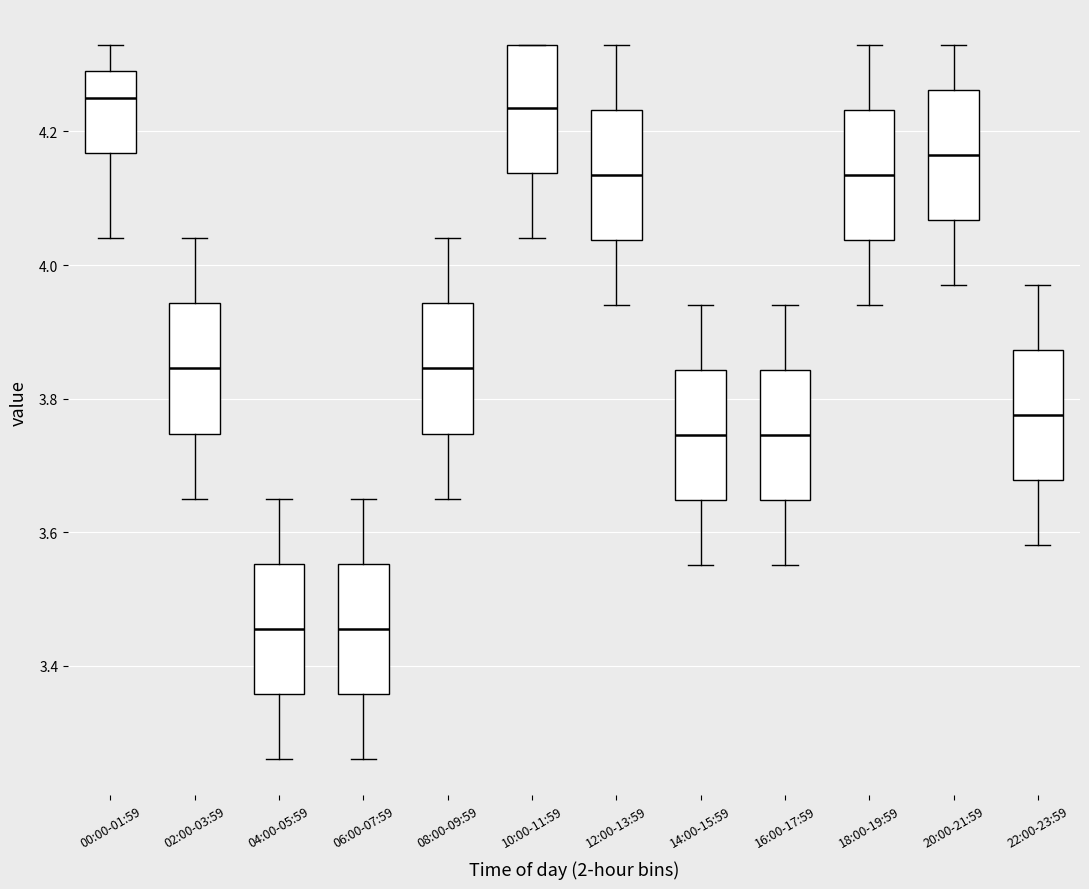

Reading left to right, read every box against the y-axis: the position of its median line, the range the box covers, and the ends of its whiskers. The values are not printed on the chart, so give them approximately, as read against the axis.

00:00-01:59: median 4.26, box 4.16 to 4.30, whiskers 4.04 to 4.34
02:00-03:59: median 3.84, box 3.74 to 3.94, whiskers 3.66 to 4.04
04:00-05:59: median 3.46, box 3.36 to 3.56, whiskers 3.26 to 3.66
06:00-07:59: median 3.46, box 3.36 to 3.56, whiskers 3.26 to 3.66
08:00-09:59: median 3.84, box 3.74 to 3.94, whiskers 3.66 to 4.04
10:00-11:59: median 4.24, box 4.14 to 4.34, whiskers 4.04 to 4.34
12:00-13:59: median 4.14, box 4.04 to 4.24, whiskers 3.94 to 4.34
14:00-15:59: median 3.74, box 3.64 to 3.84, whiskers 3.56 to 3.94
16:00-17:59: median 3.74, box 3.64 to 3.84, whiskers 3.56 to 3.94
18:00-19:59: median 4.14, box 4.04 to 4.24, whiskers 3.94 to 4.34
20:00-21:59: median 4.16, box 4.06 to 4.26, whiskers 3.98 to 4.34
22:00-23:59: median 3.78, box 3.68 to 3.88, whiskers 3.58 to 3.98